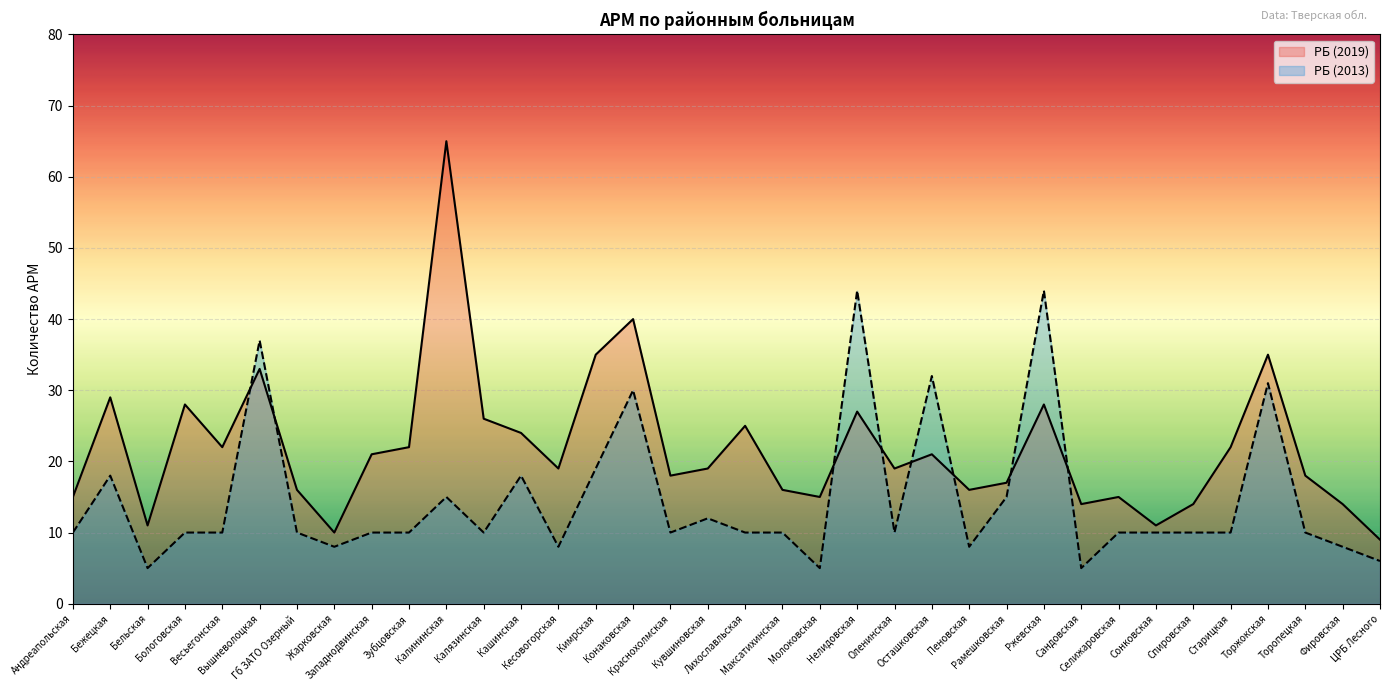

At which label does РБ (2019) first exceed 19?

Бежецкая